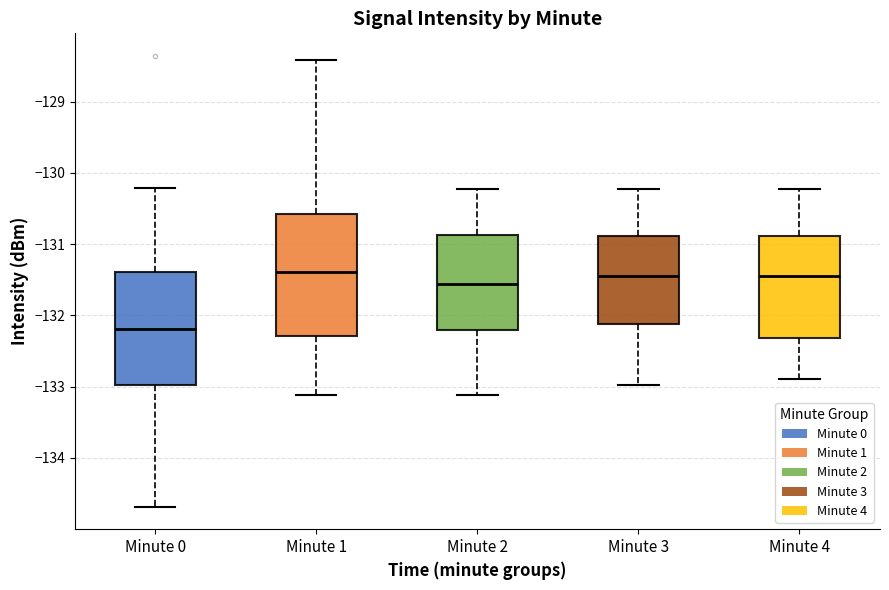

Where does the lower whisker of the box for Minute 1 end on the y-axis? The values are not printed on the chart, so give them approximately, as read against the axis.

-133.1